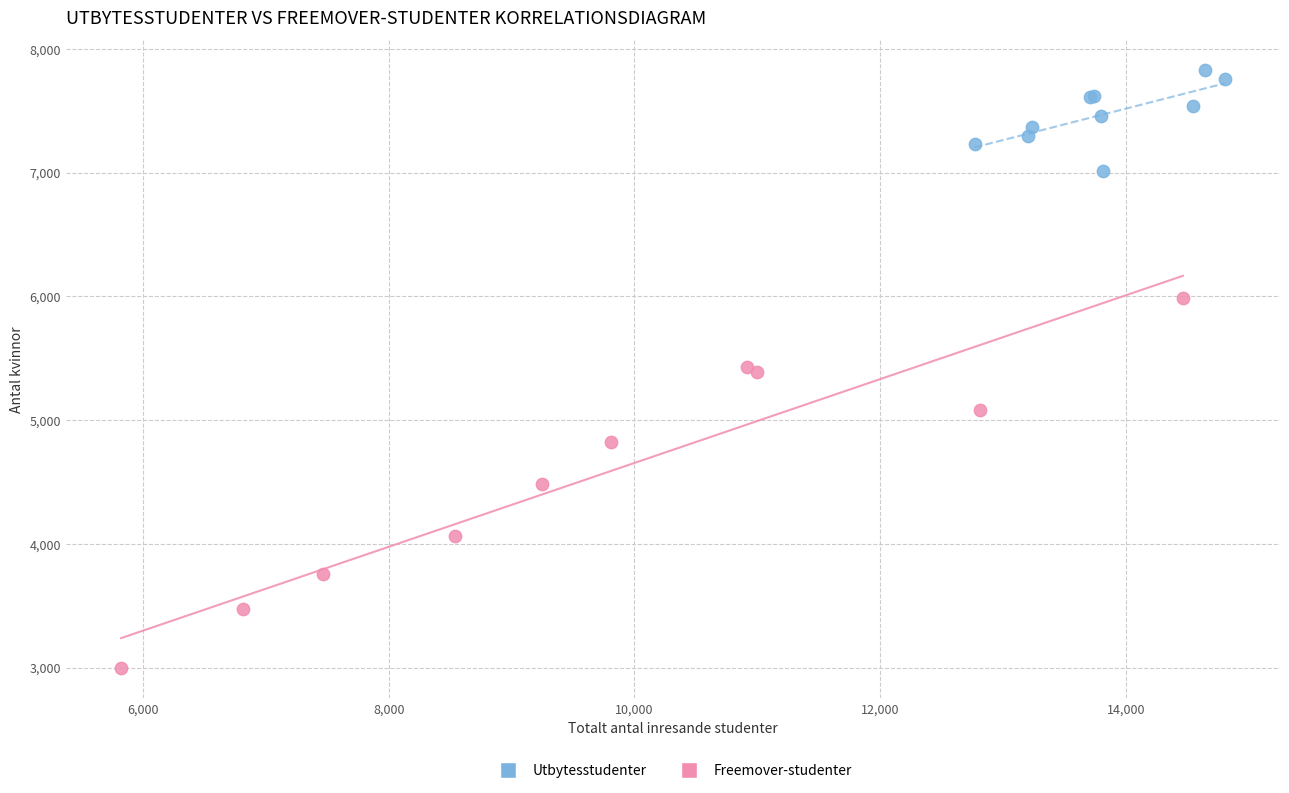

Which series has the largest Y range (max minus min)?

Freemover-studenter